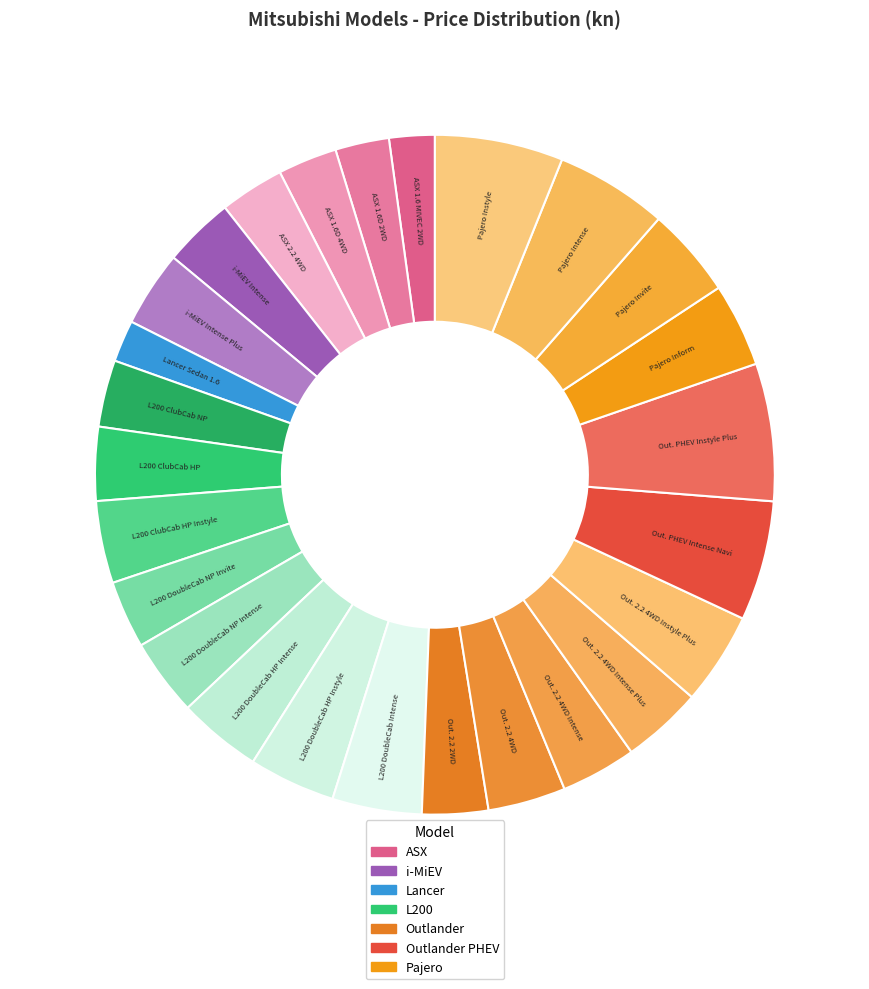

To the nearest percent, what is the average slice percentage?

4%